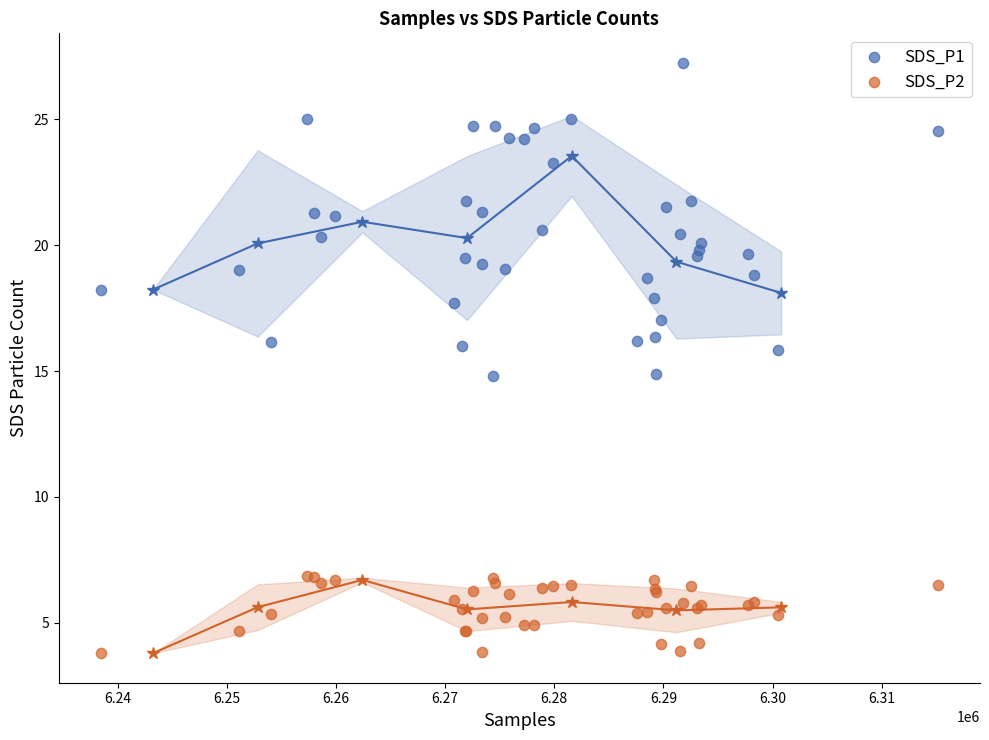

Which series contains the highest Y value?

SDS_P1